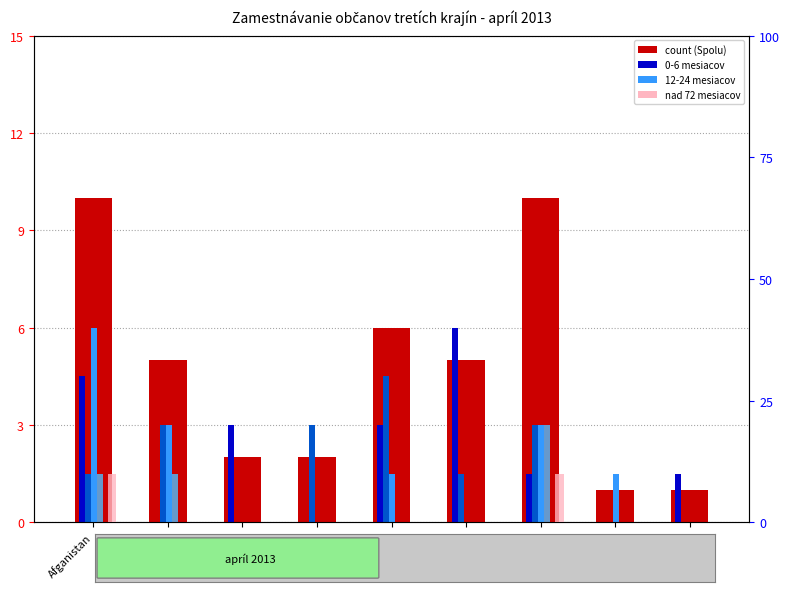

How many 12-24 mesiacov values are between 0 and 3?

8